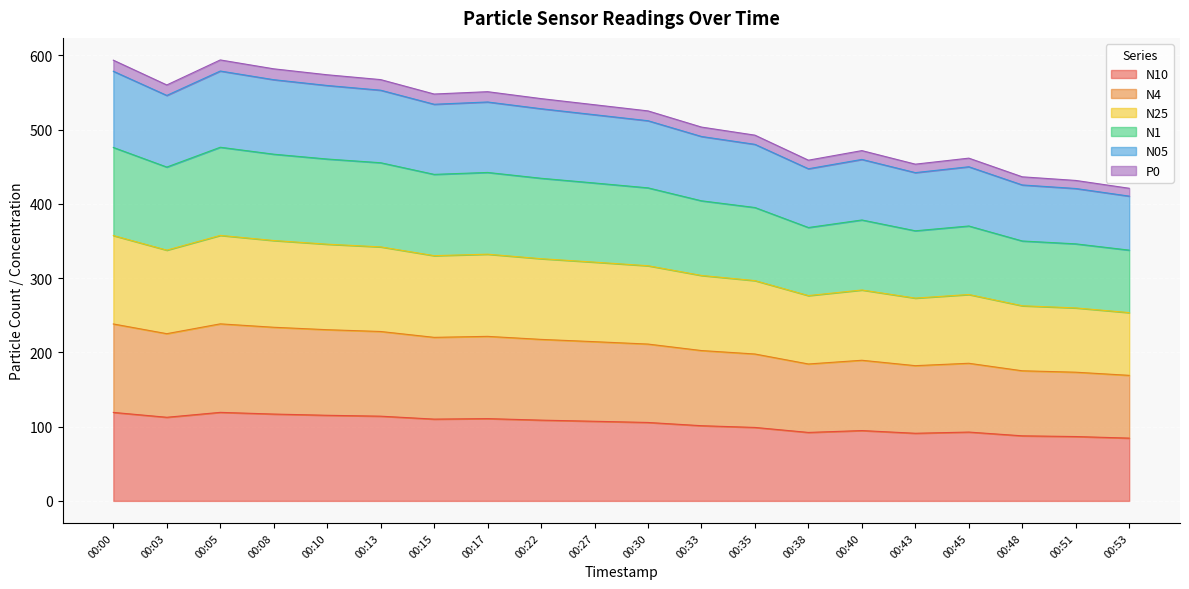

What is the total value across all series at 00:15?

547.9